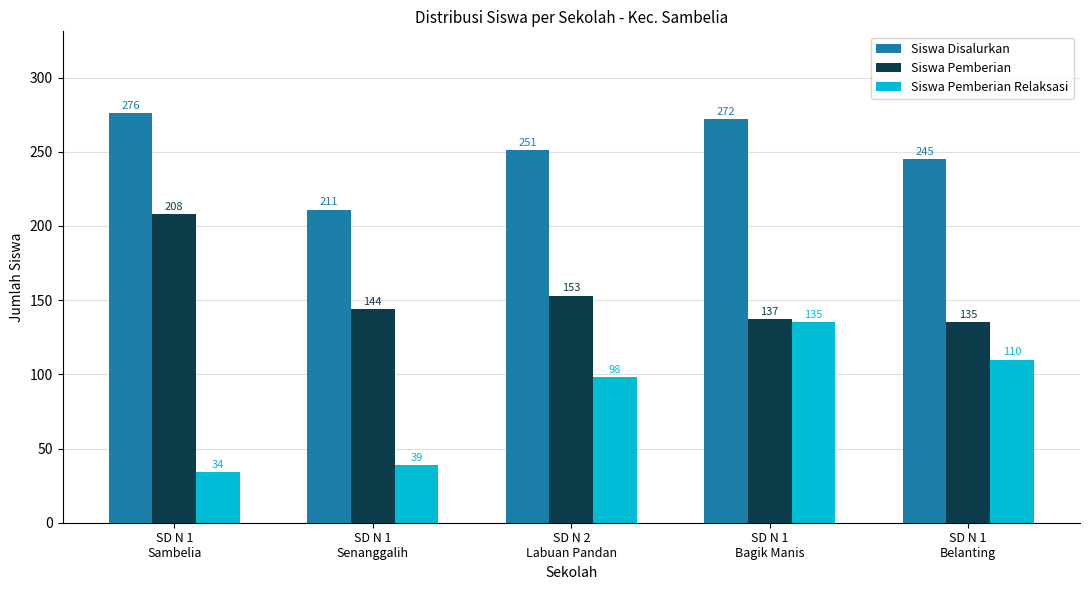

Reading right to left, transcribe all the data shown in this chart.

Siswa Disalurkan: SD N 1
Belanting=245	SD N 1
Bagik Manis=272	SD N 2
Labuan Pandan=251	SD N 1
Senanggalih=211	SD N 1
Sambelia=276
Siswa Pemberian: SD N 1
Belanting=135	SD N 1
Bagik Manis=137	SD N 2
Labuan Pandan=153	SD N 1
Senanggalih=144	SD N 1
Sambelia=208
Siswa Pemberian Relaksasi: SD N 1
Belanting=110	SD N 1
Bagik Manis=135	SD N 2
Labuan Pandan=98	SD N 1
Senanggalih=39	SD N 1
Sambelia=34